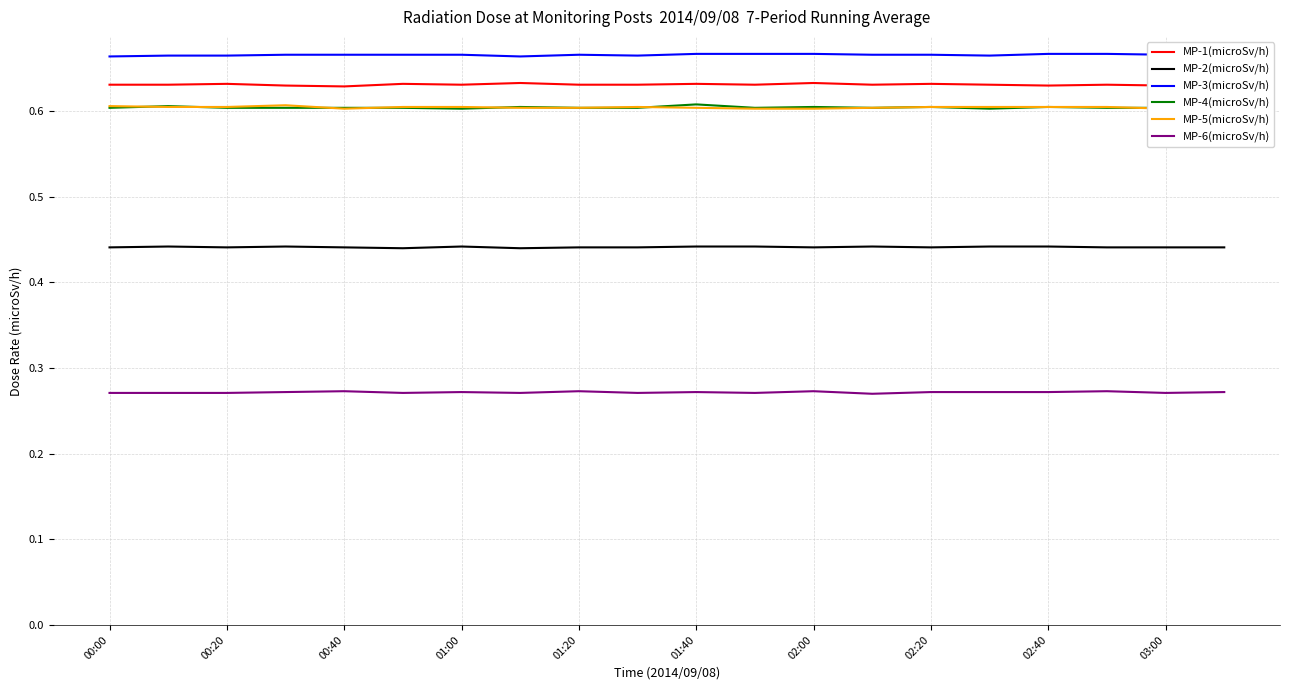

True or false: MP-2(microSv/h) and MP-3(microSv/h) intersect in this chart.

False